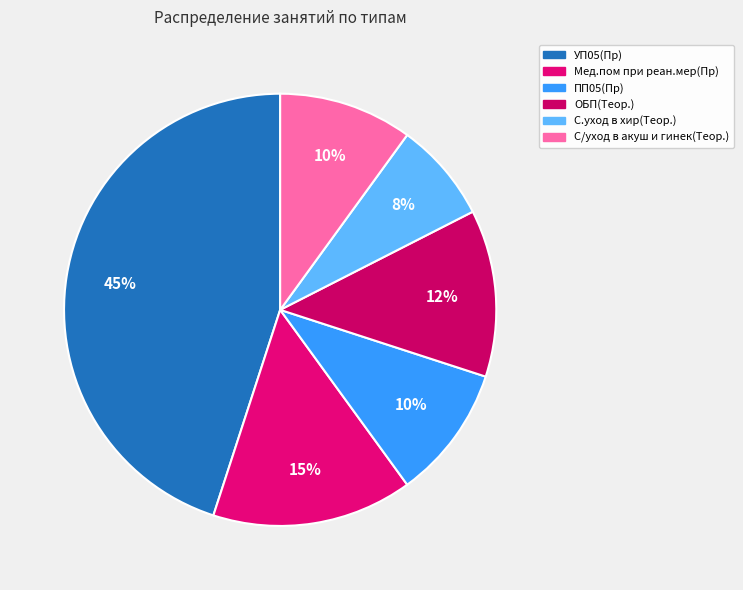

To the nearest percent, what is the combined percentage of ОБП(Теор.) and С/уход в акуш и гинек(Теор.)?

22%